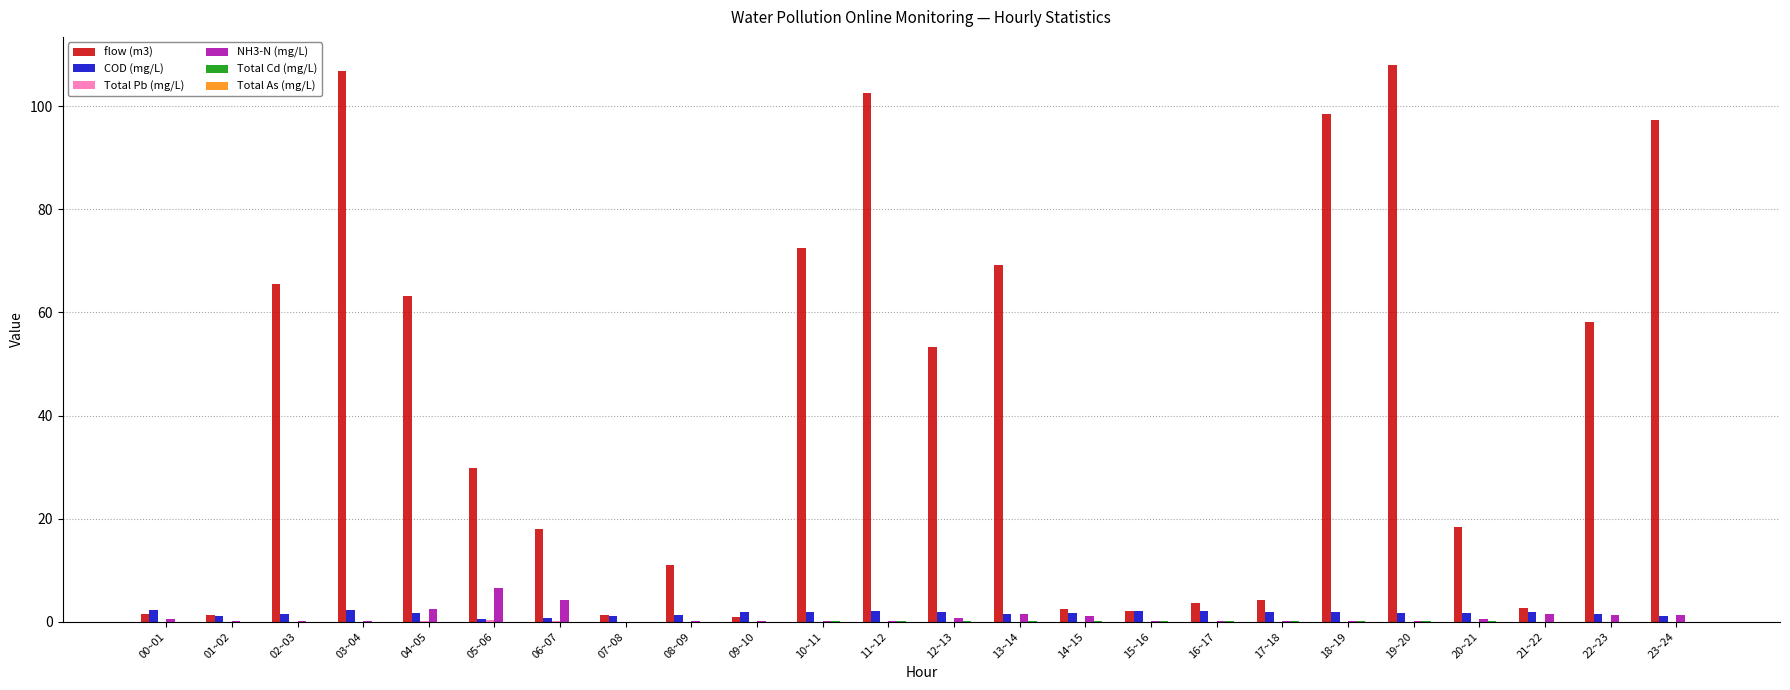

Which series has the largest total across all categories?

flow (m3)